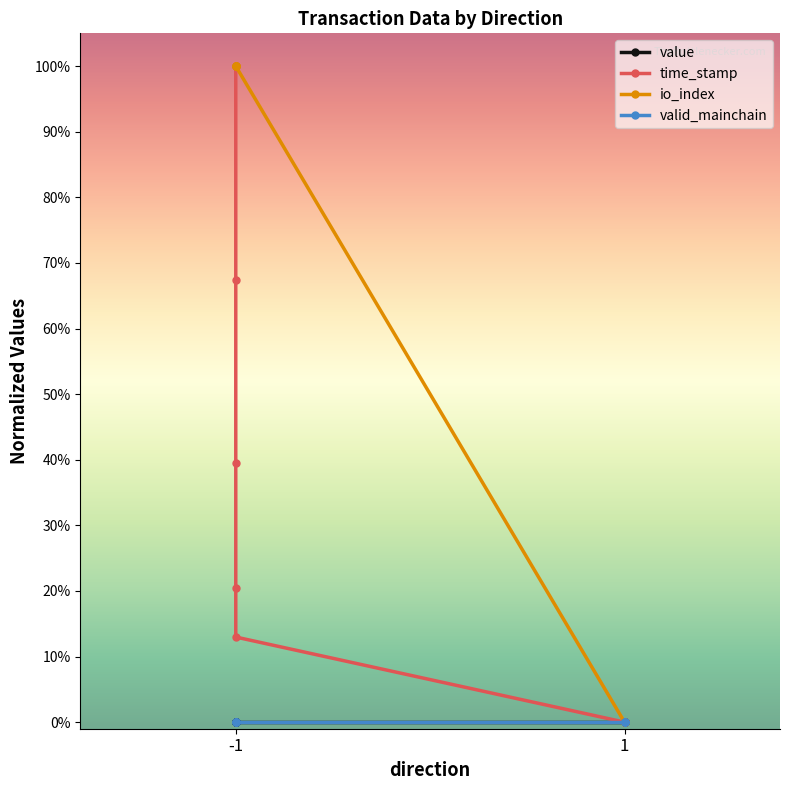

True or false: time_stamp and io_index intersect in this chart.

False